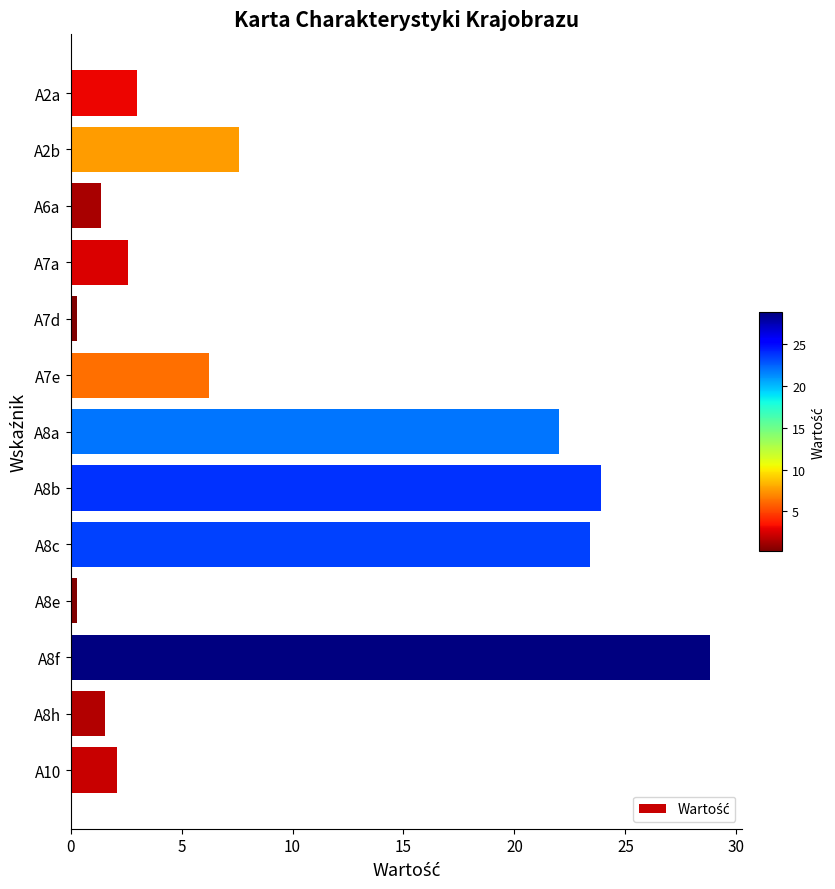

Reading bottom to top, what are all the values shown in this chart?

A10=2.1	A8h=1.6	A8f=28.8	A8e=0.3	A8c=23.4	A8b=23.9	A8a=22.0	A7e=6.2	A7d=0.3	A7a=2.6	A6a=1.4	A2b=7.6	A2a=3.0